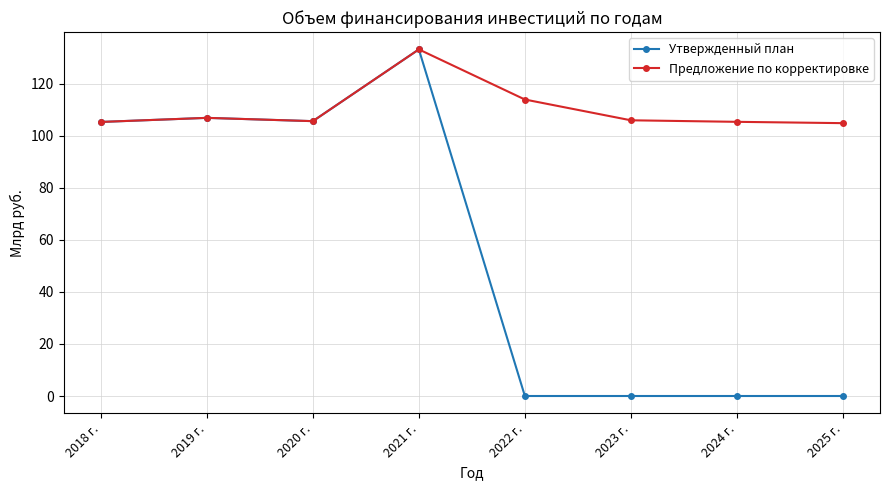

Which category has the highest value in the Утвержденный план series?

2021 г.